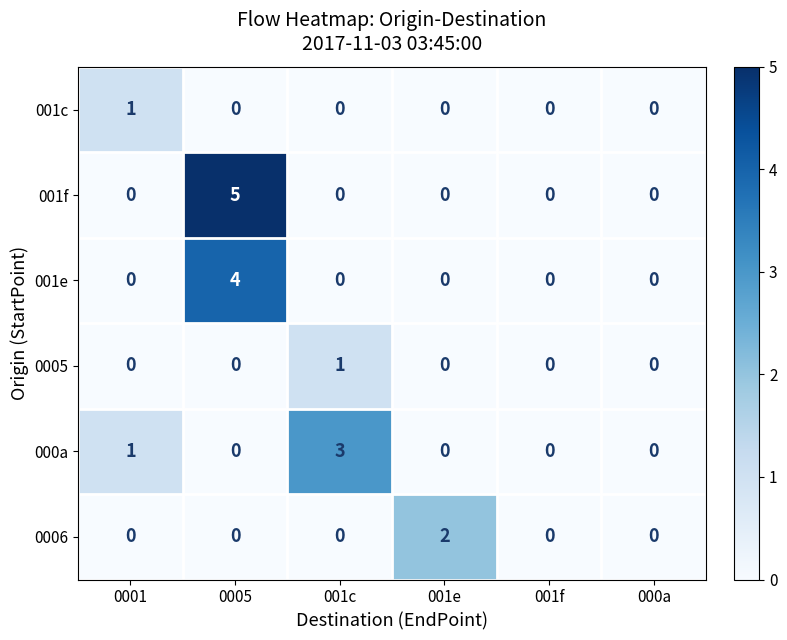

Which category has the highest value across all series?

0005